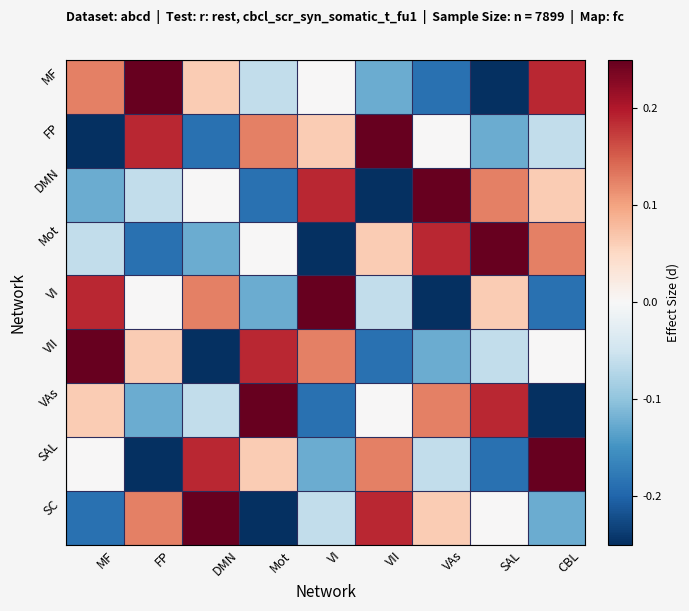

What is the spread (max minus min) of values at VI?

0.5